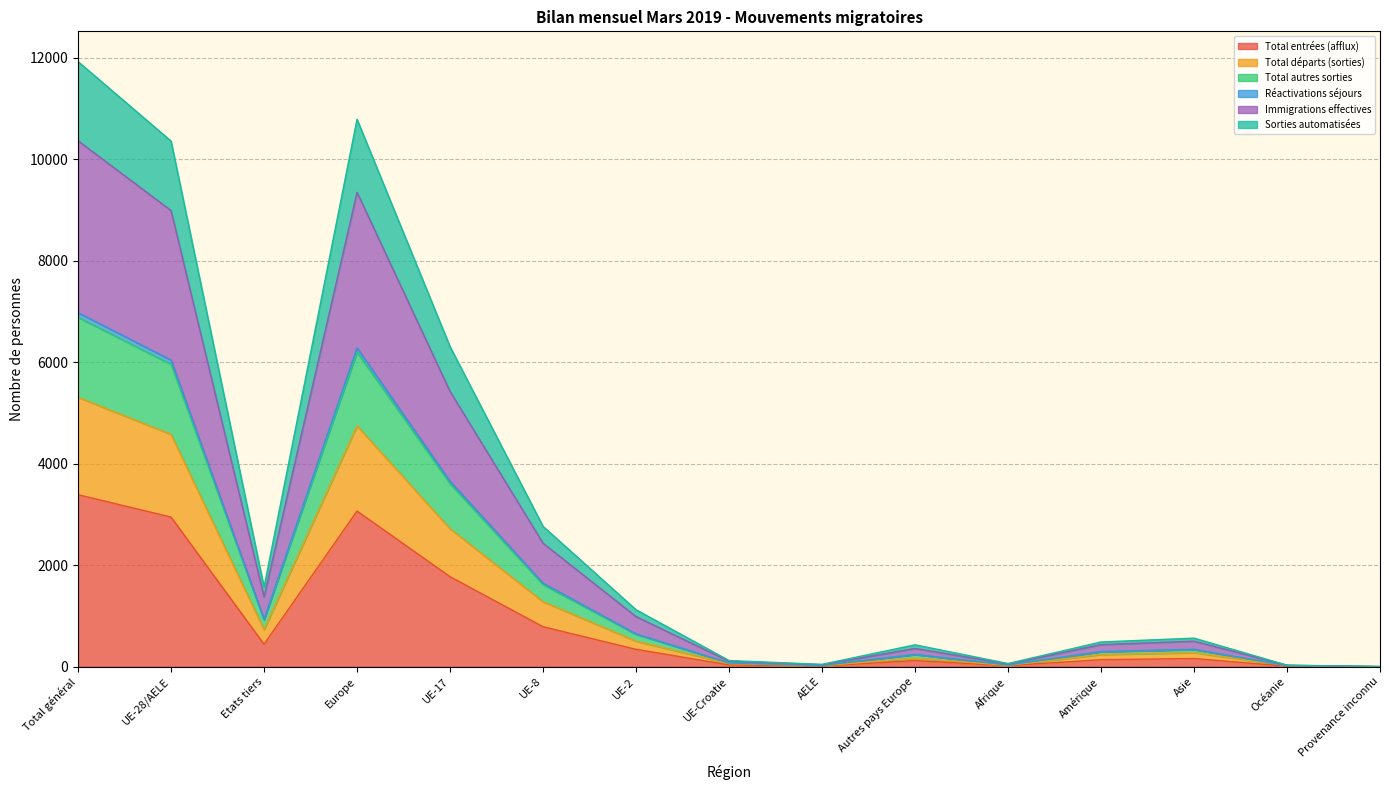

Is it true that Total entrées (afflux) equals 1440 at Europe?

False